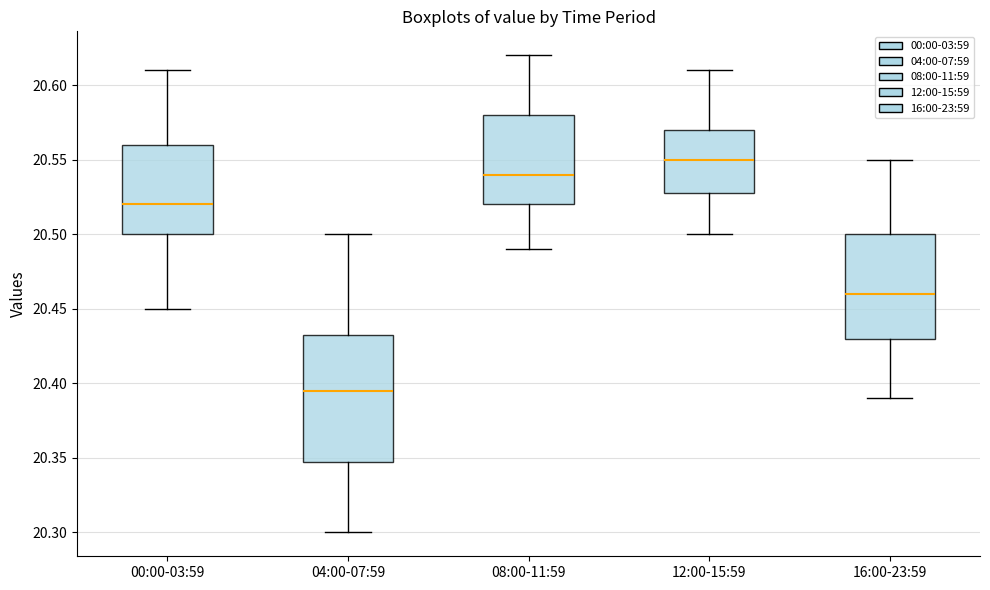

Comparing the boxes themselves (not the whiskers), which one is the tallest?

04:00-07:59